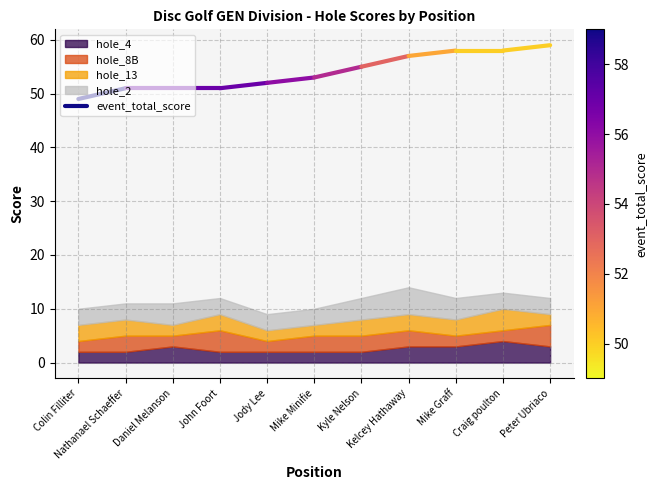

Approximately how many times larger is the value at Colin Filliter compared to Nathanael Schaeffer?

1.0